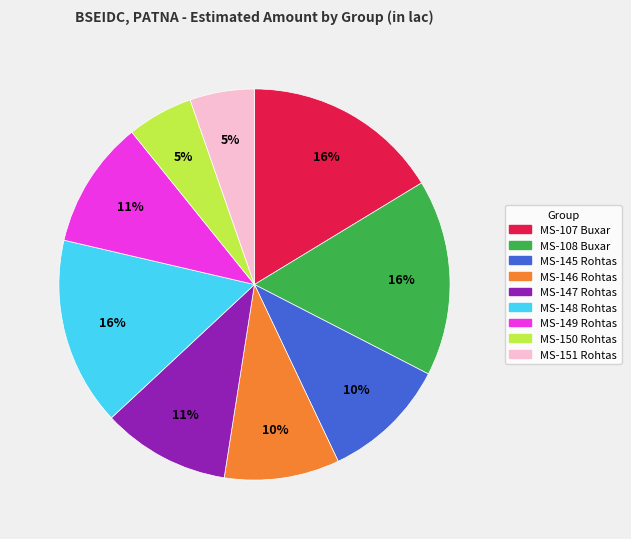

To the nearest percent, what percentage of the pie is MS-108 Buxar?

16%